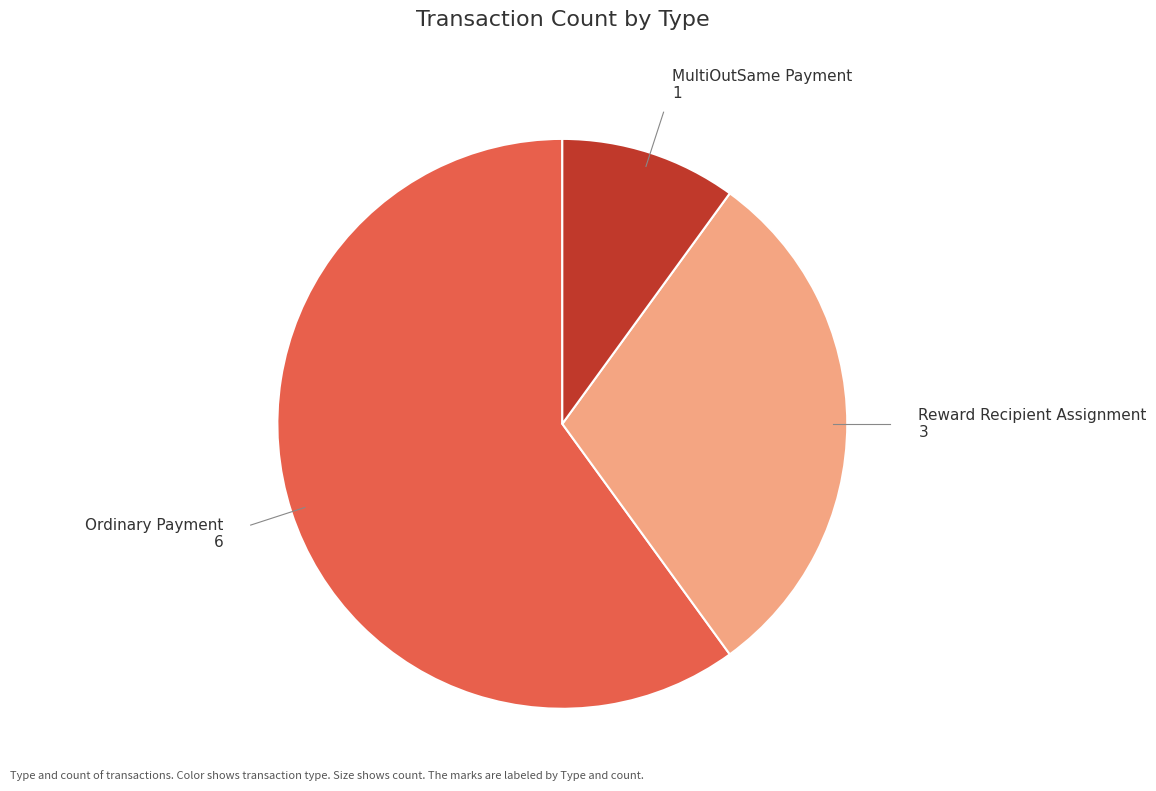

Is there any slice that represents more than half of the pie?

Yes